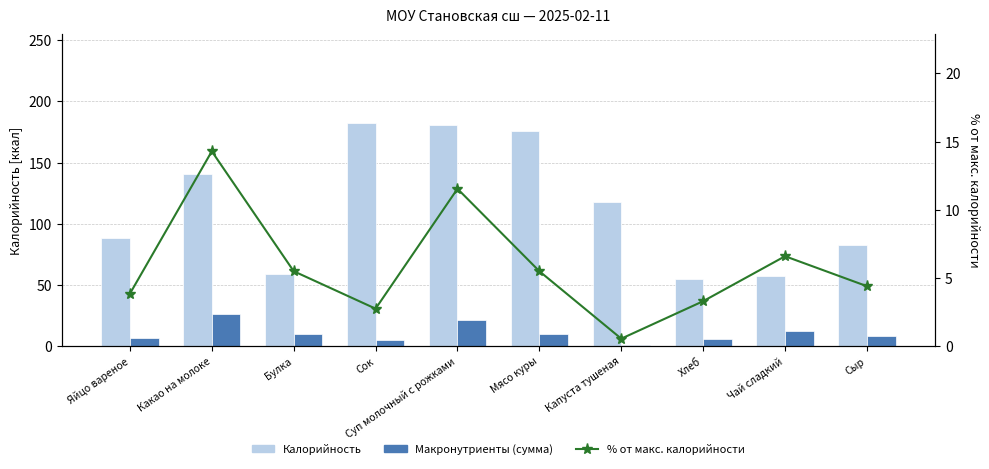

At which label does % от макс. калорийности reach its minimum?

Капуста тушеная